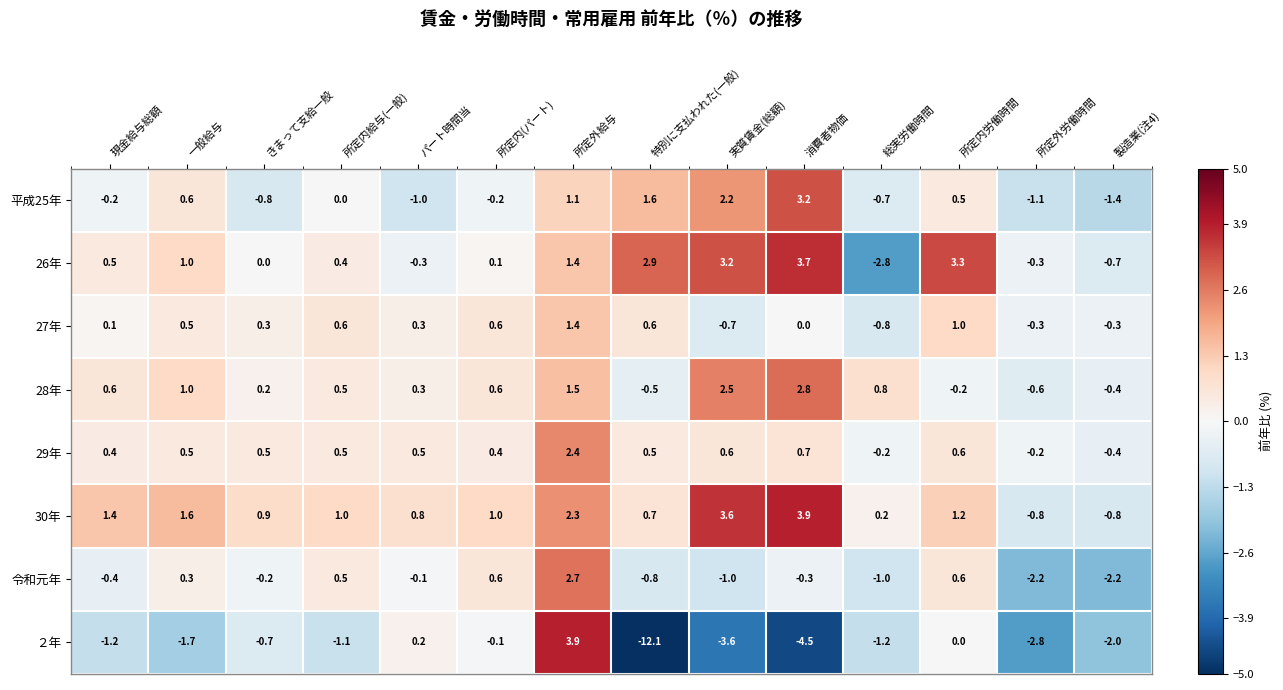

Which series changed the most between 消費者物価 and 所定外労働時間?

30年